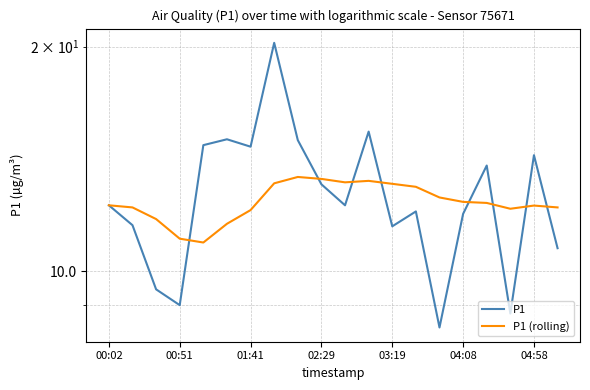

At which label does P1 first exceed 12?

00:02